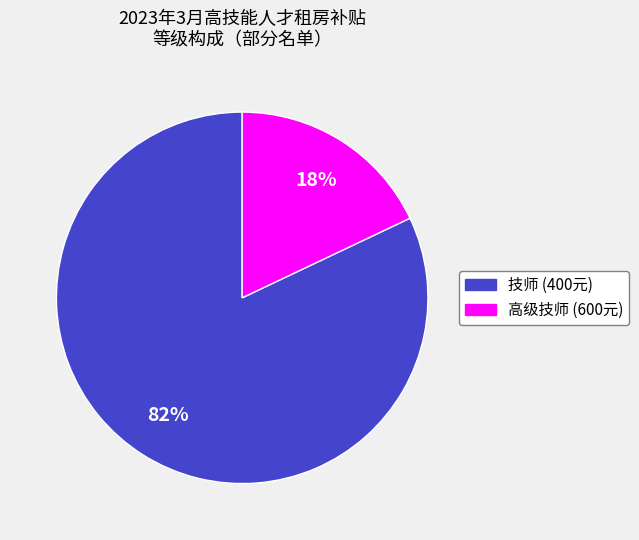

To the nearest percent, what percentage of the pie is 高级技师?

18%